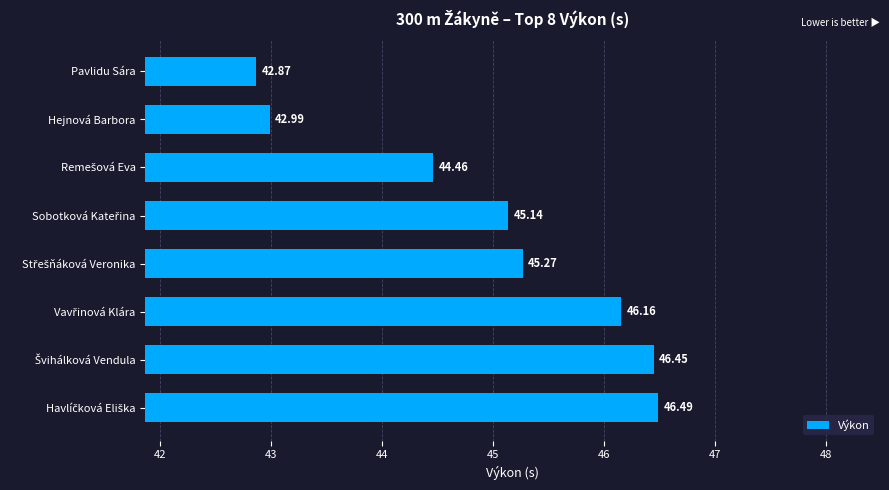

What is the difference between the maximum and second lowest values?

3.5